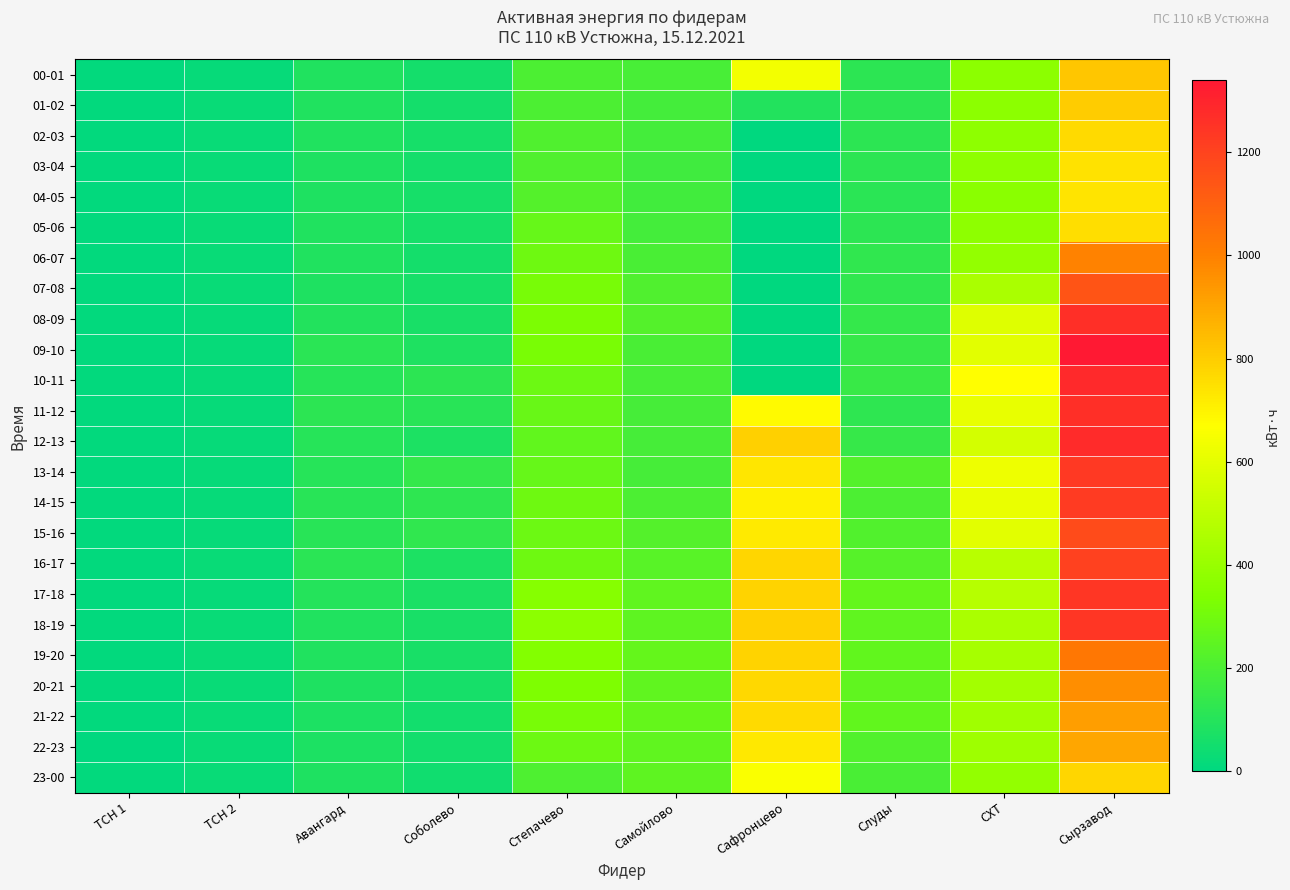

At how many categories does at least one series exceed 1108?

1